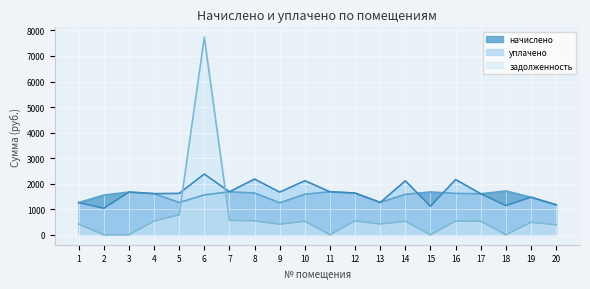

True or false: задолженность has more than 1 interior local peaks.

True